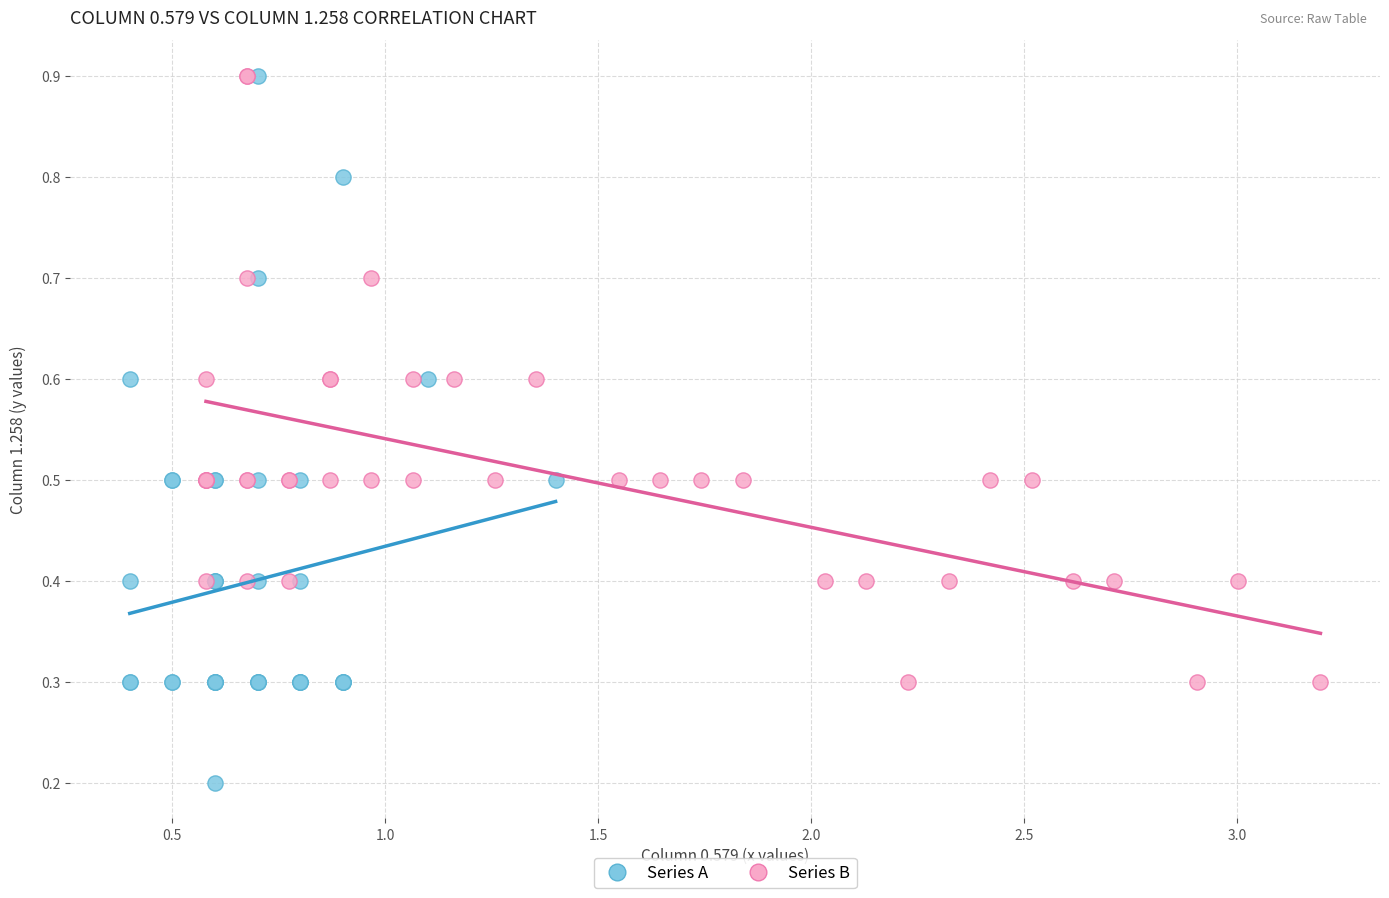

Which series has the widest spread of Y values?

Series A